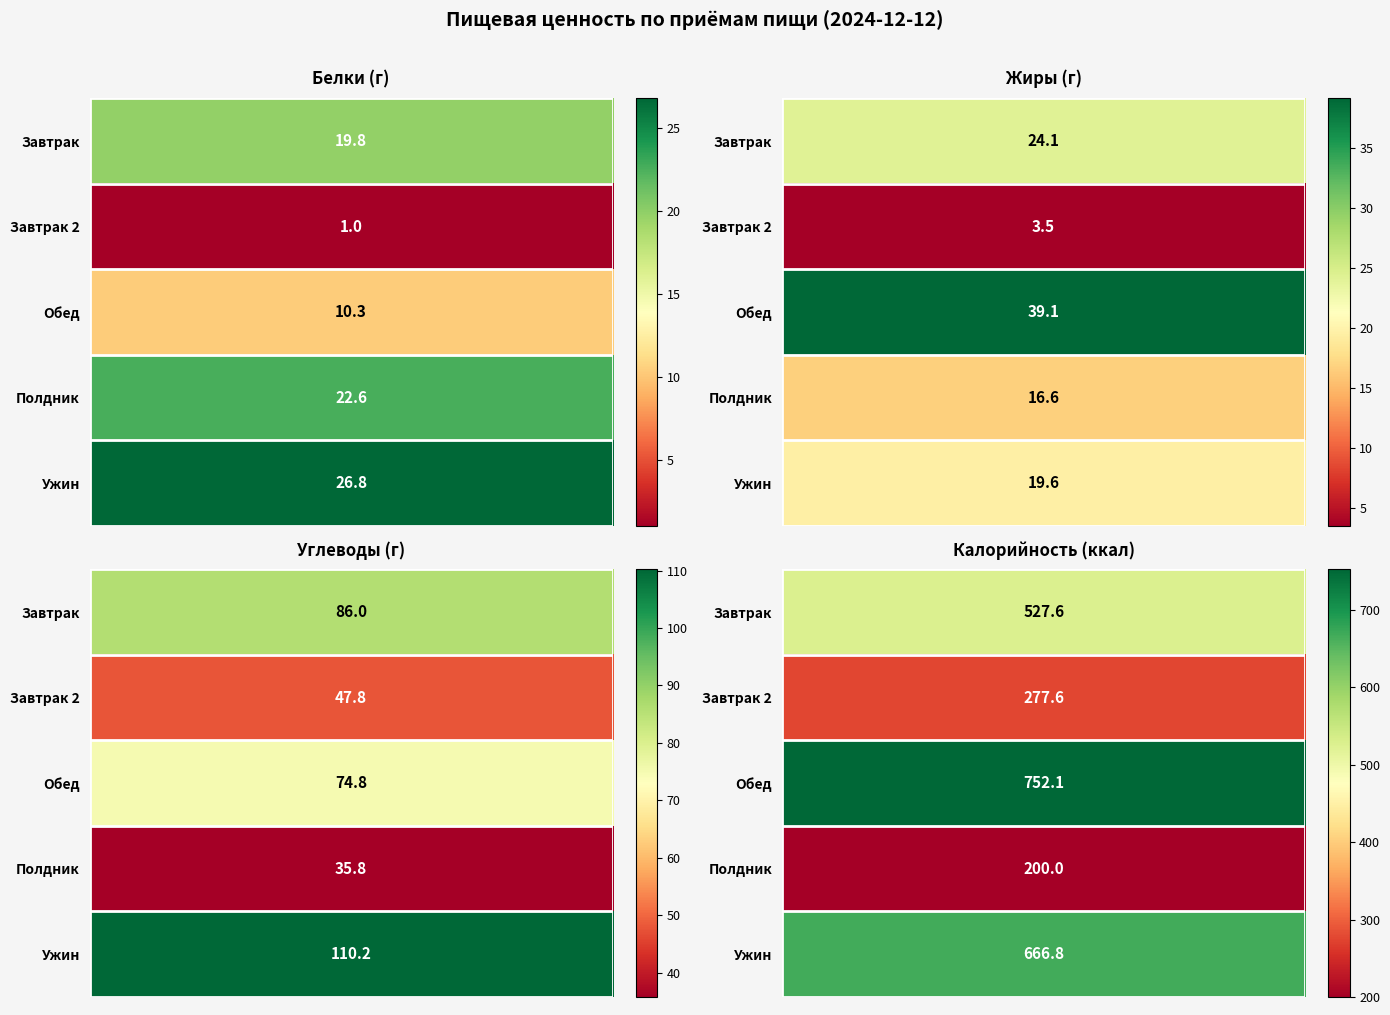

How many values in the Углеводы series are below 74?

2